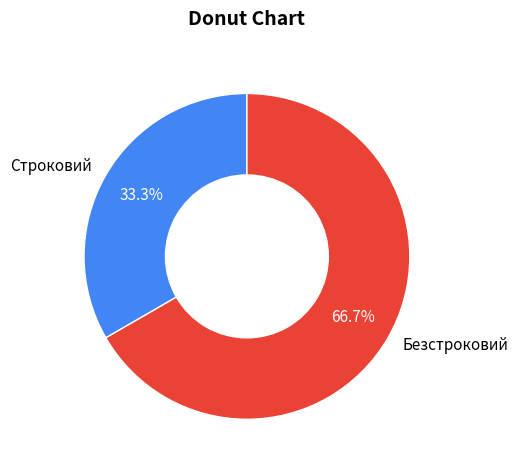

Rank the categories by value from lowest to highest.

Строковий, Безстроковий